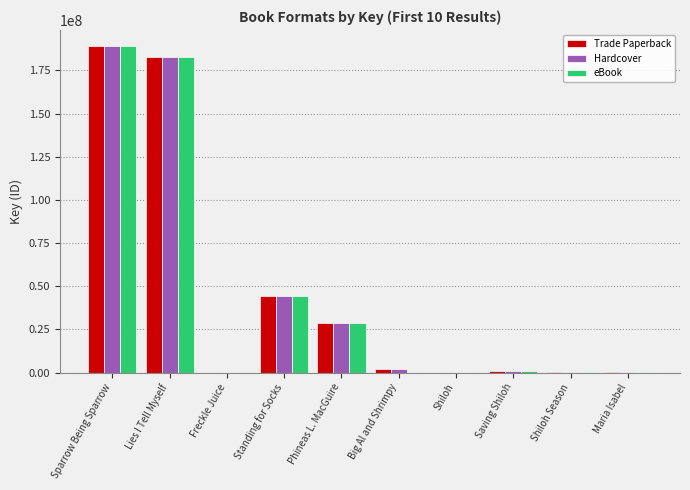

What is the sum of all Trade Paperback values?

447643722